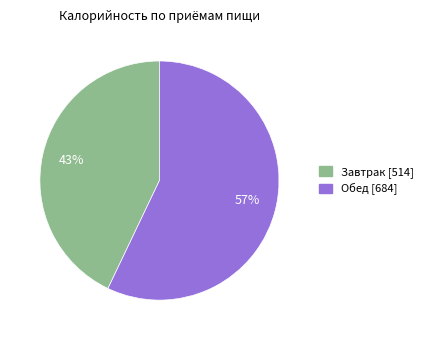

Is it true that Завтрак is 43% of the pie?

True